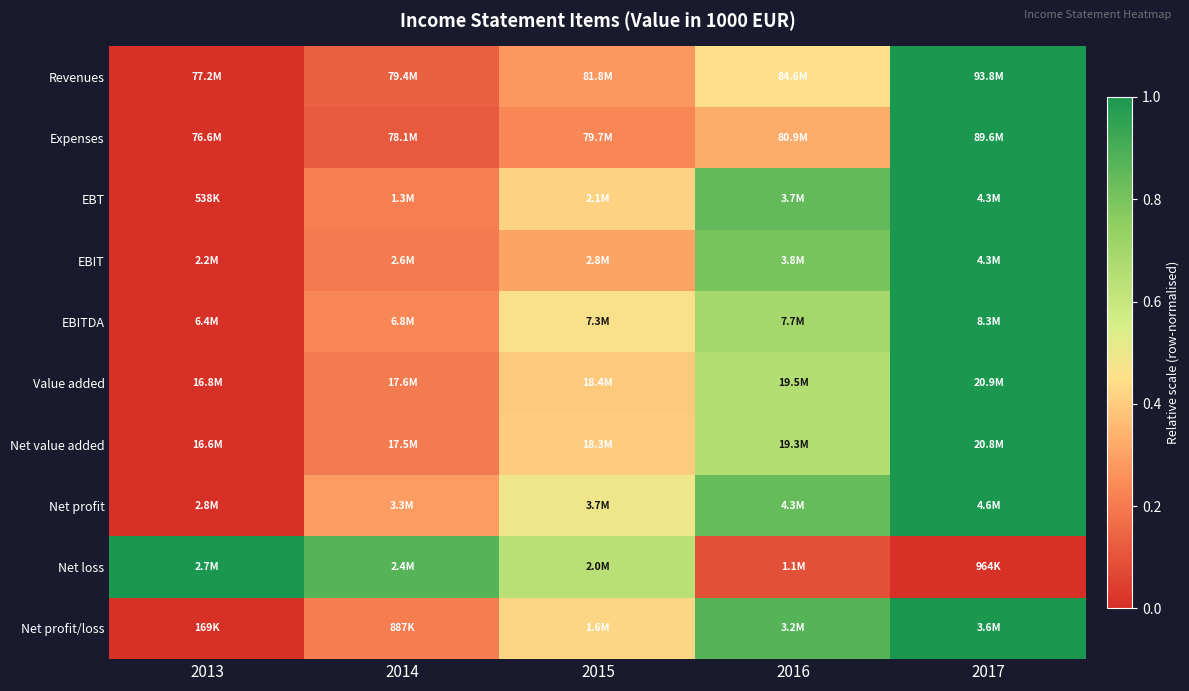

Reading left to right, transcribe all the data shown in this chart.

Revenues: 2013=0.0	2014=0.1	2015=0.3	2016=0.4	2017=1.0
Expenses: 2013=0.0	2014=0.1	2015=0.2	2016=0.3	2017=1.0
EBT: 2013=0.0	2014=0.2	2015=0.4	2016=0.8	2017=1.0
EBIT: 2013=0.0	2014=0.2	2015=0.3	2016=0.8	2017=1.0
EBITDA: 2013=0.0	2014=0.2	2015=0.5	2016=0.7	2017=1.0
Value added: 2013=0.0	2014=0.2	2015=0.4	2016=0.7	2017=1.0
Net value added: 2013=0.0	2014=0.2	2015=0.4	2016=0.7	2017=1.0
Net profit: 2013=0.0	2014=0.3	2015=0.5	2016=0.8	2017=1.0
Net loss: 2013=1.0	2014=0.9	2015=0.6	2016=0.1	2017=0.0
Net profit/loss: 2013=0.0	2014=0.2	2015=0.4	2016=0.9	2017=1.0